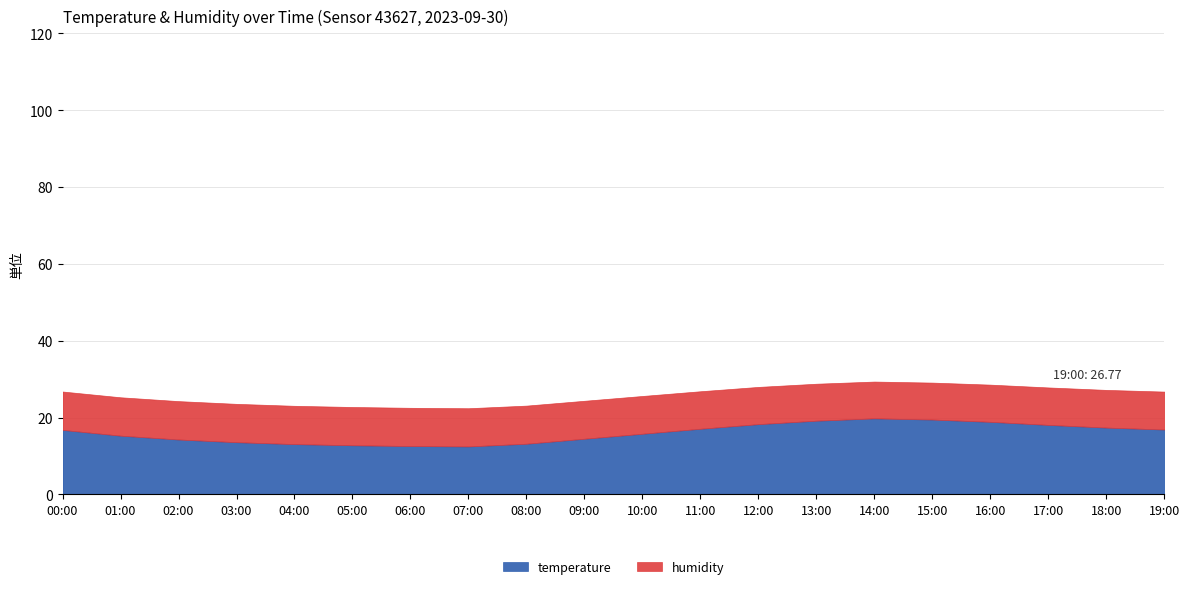

True or false: temperature has a value of 10.0 at 17:00.

False